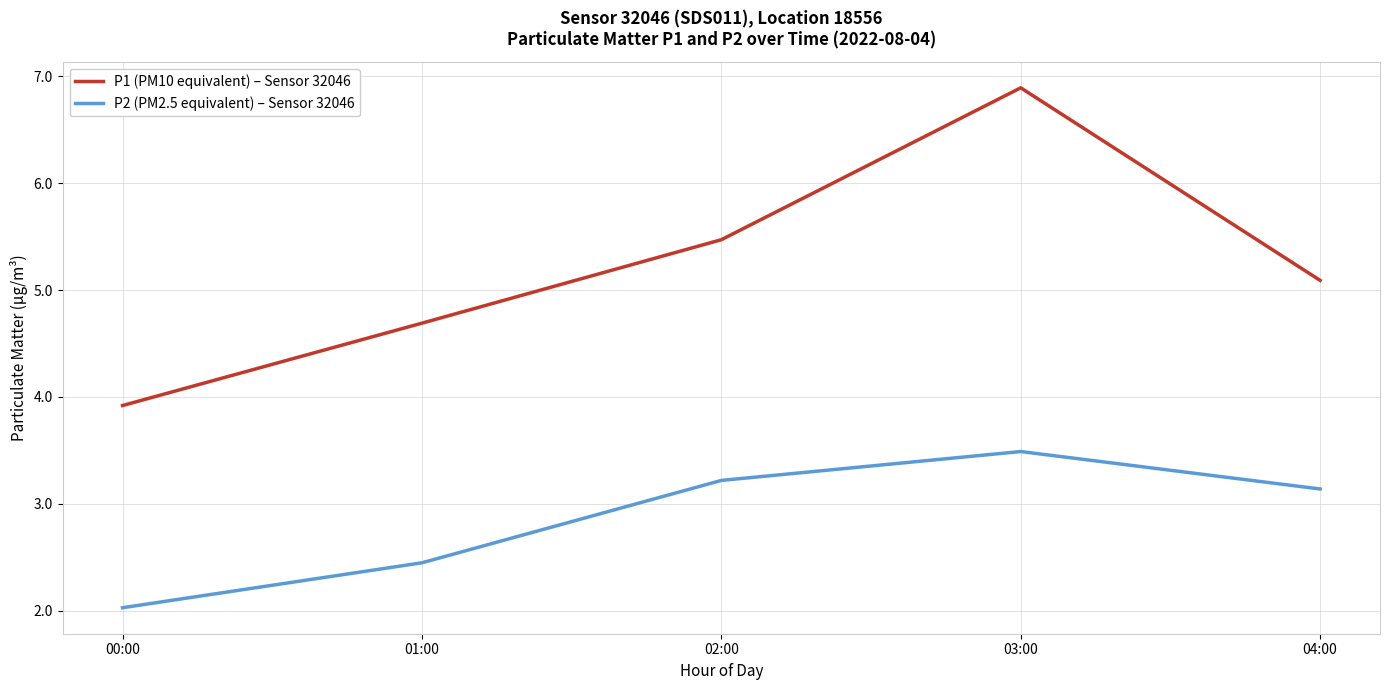

What are all the series names shown in the legend?

P1 (PM10 equivalent) – Sensor 32046, P2 (PM2.5 equivalent) – Sensor 32046